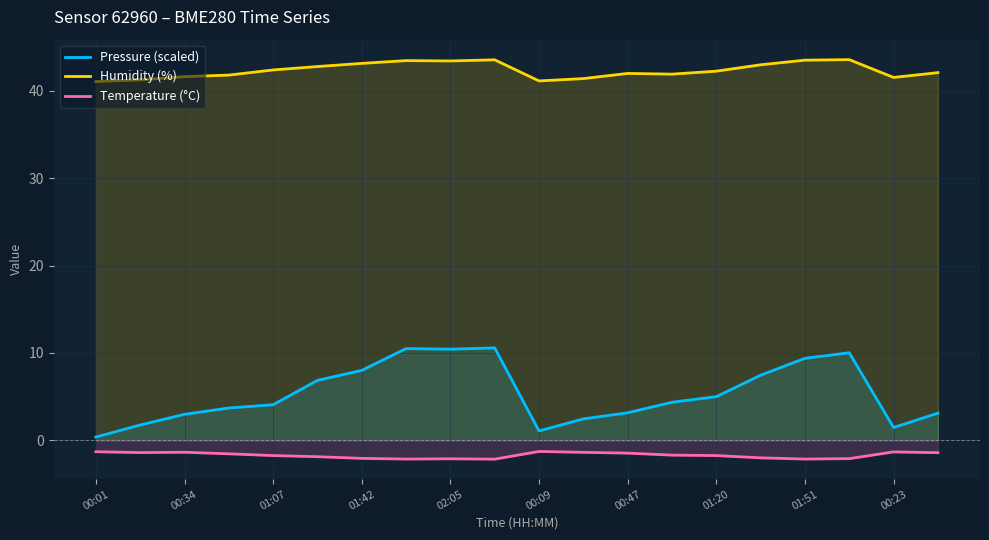

What is the minimum value shown in the chart?

-2.2